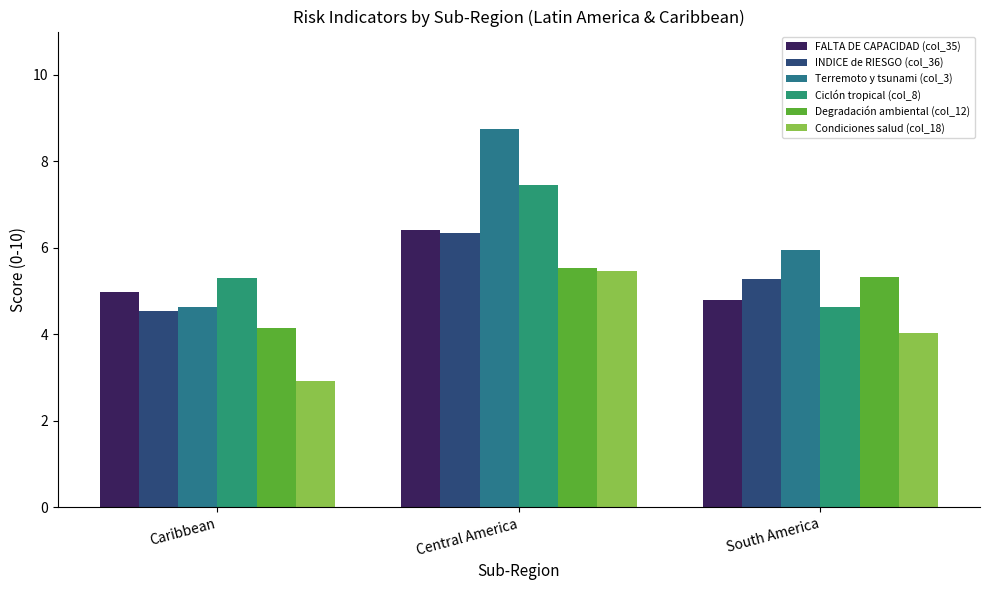

How many series are shown in this chart?

6